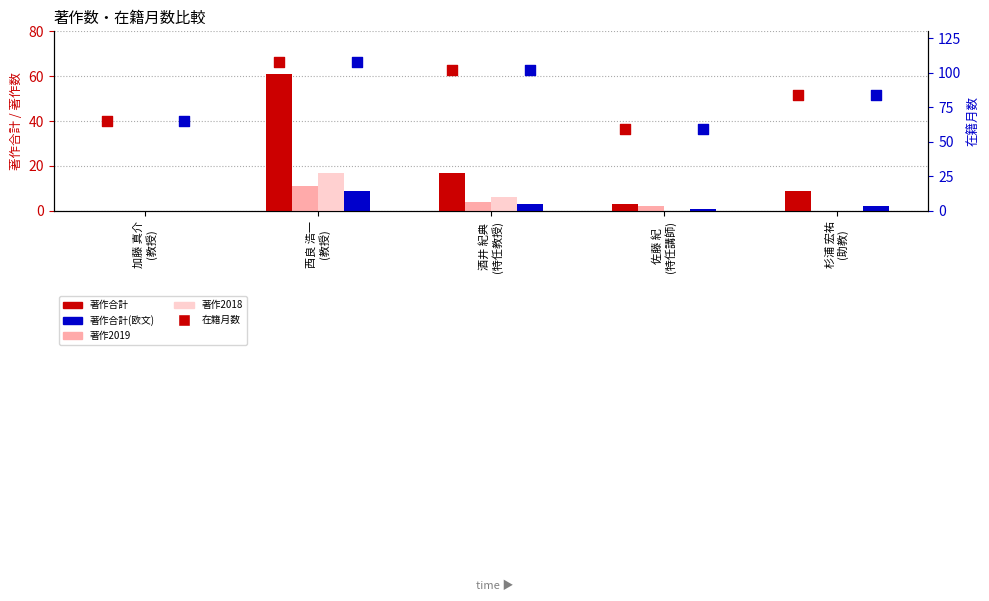

Which series contains the lowest Y value?

著作合計